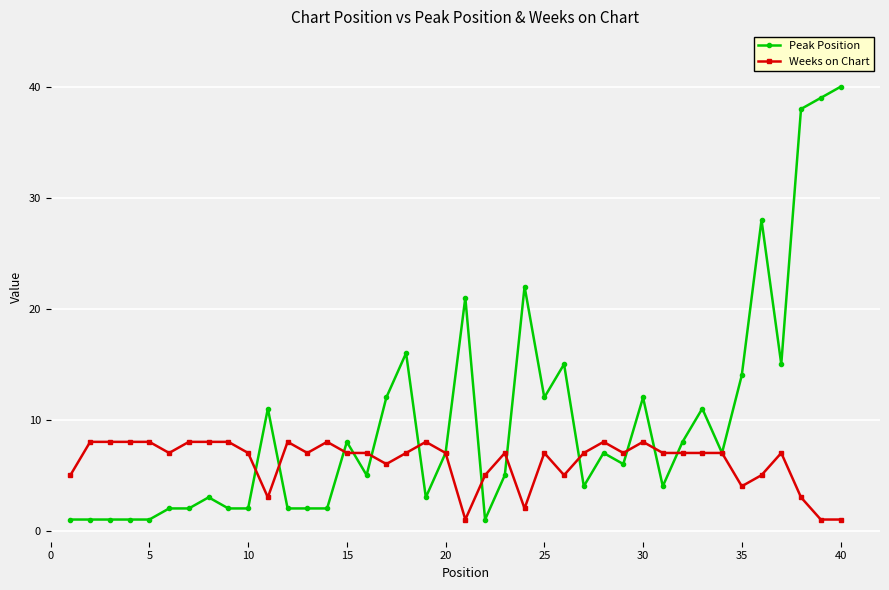

Which series has the largest range (max minus min)?

Peak Position